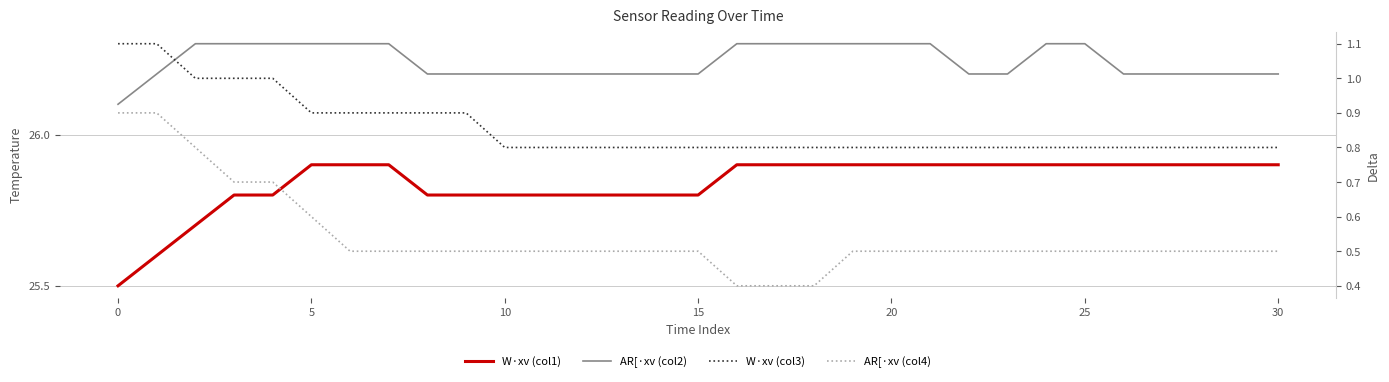

What is the difference between the second highest and second lowest values in the W·xv (col3) series?

0.3